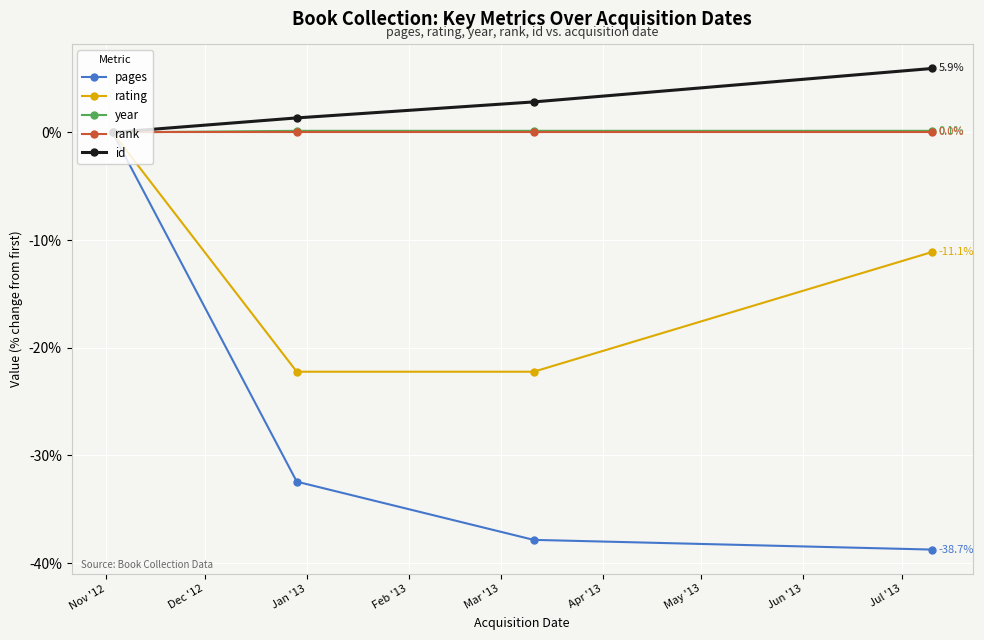

How many data points in pages are above -32?

1